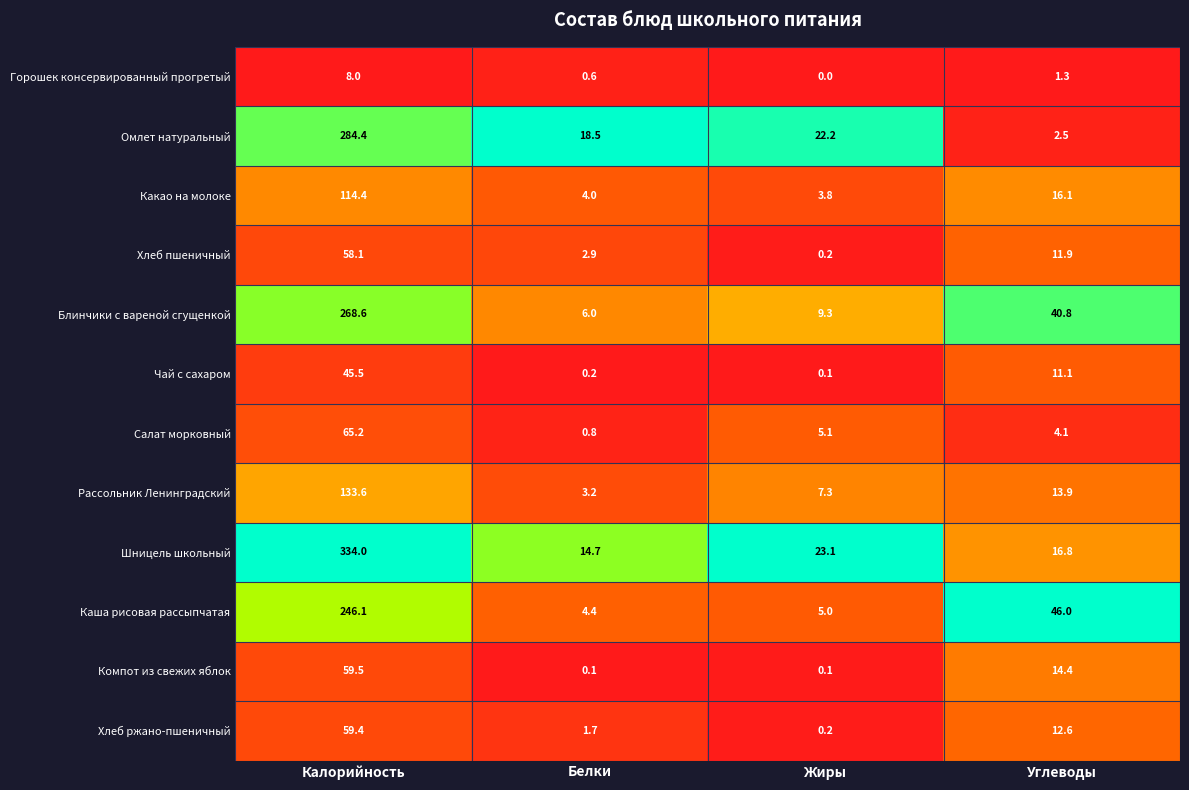

Is it true that Компот из свежих яблок equals 14.4 at Углеводы?

True